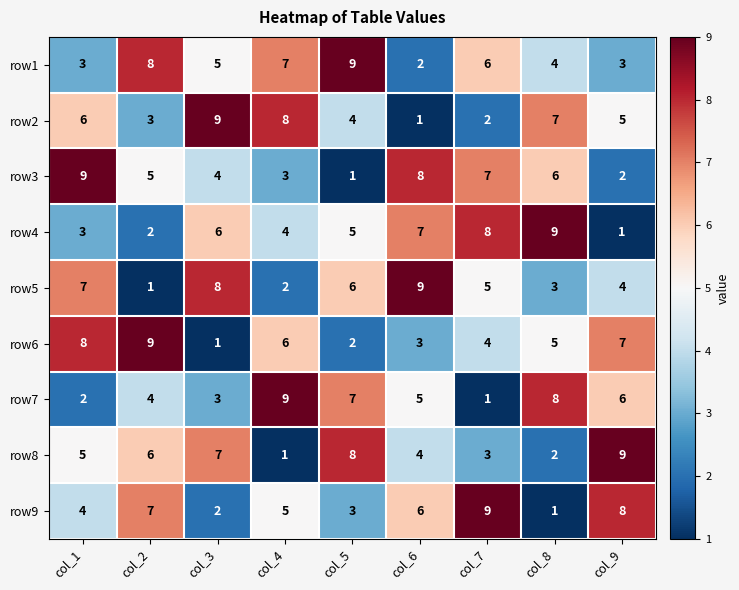

Which series has the largest total across all categories?

row1